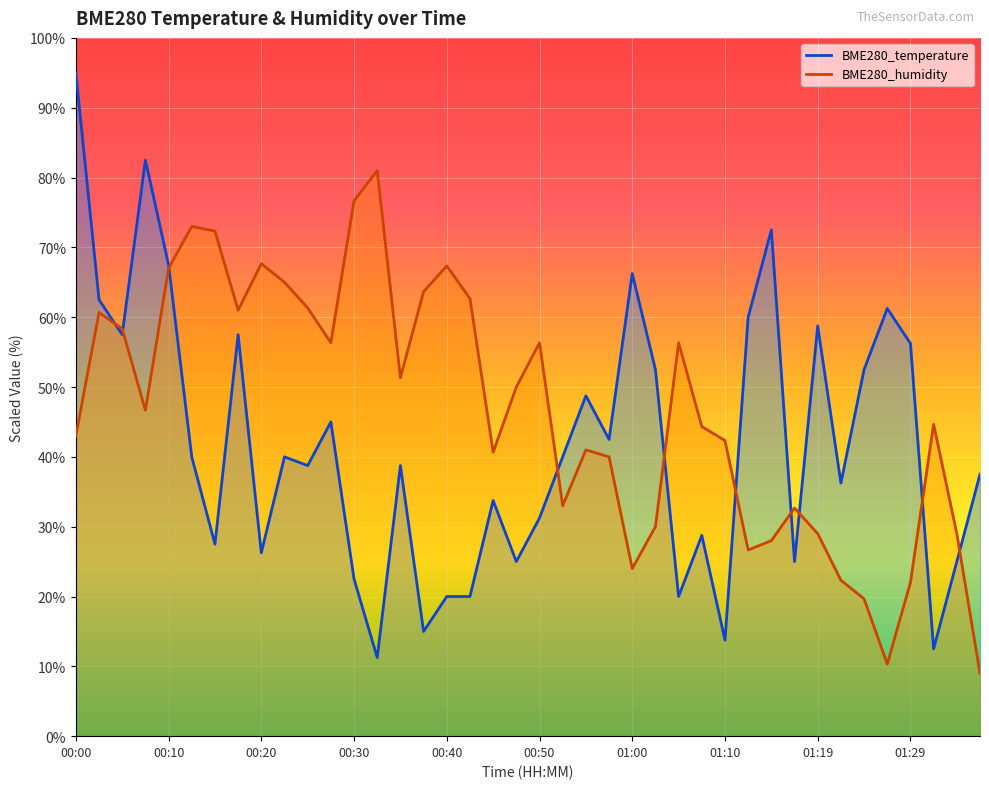

Which has a higher value, 00:55 or 00:42?

00:55